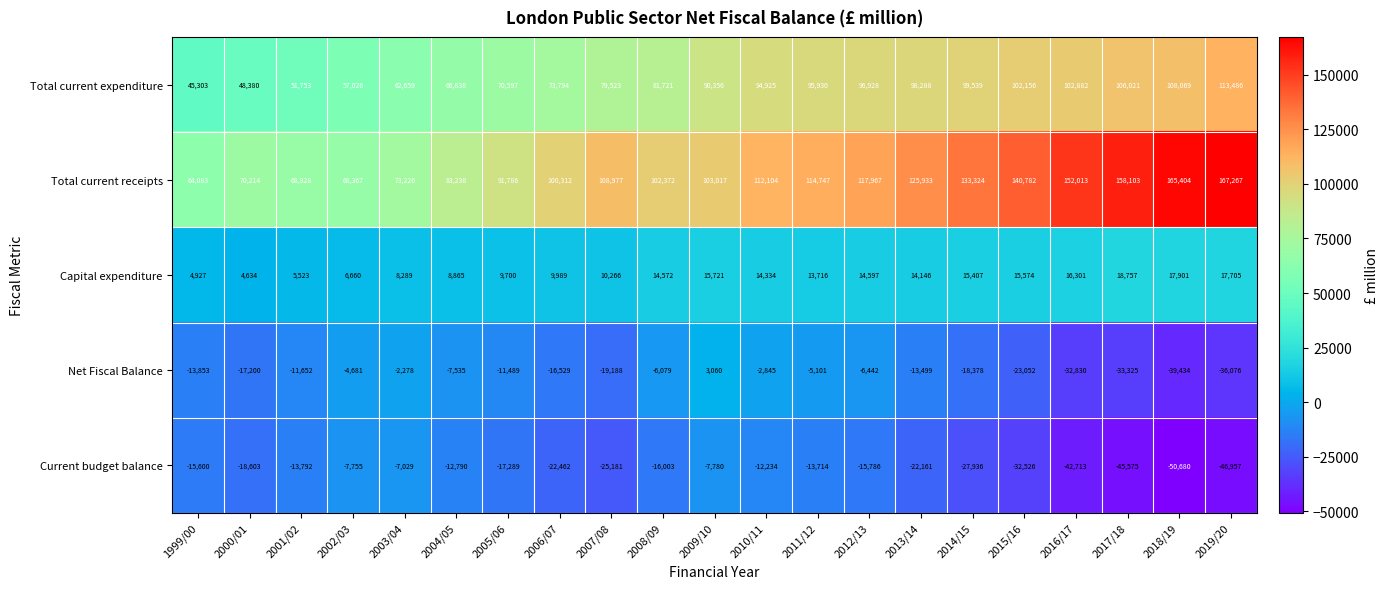

What value does the Total current receipts series have at 2016/17, to the nearest 100?

152000